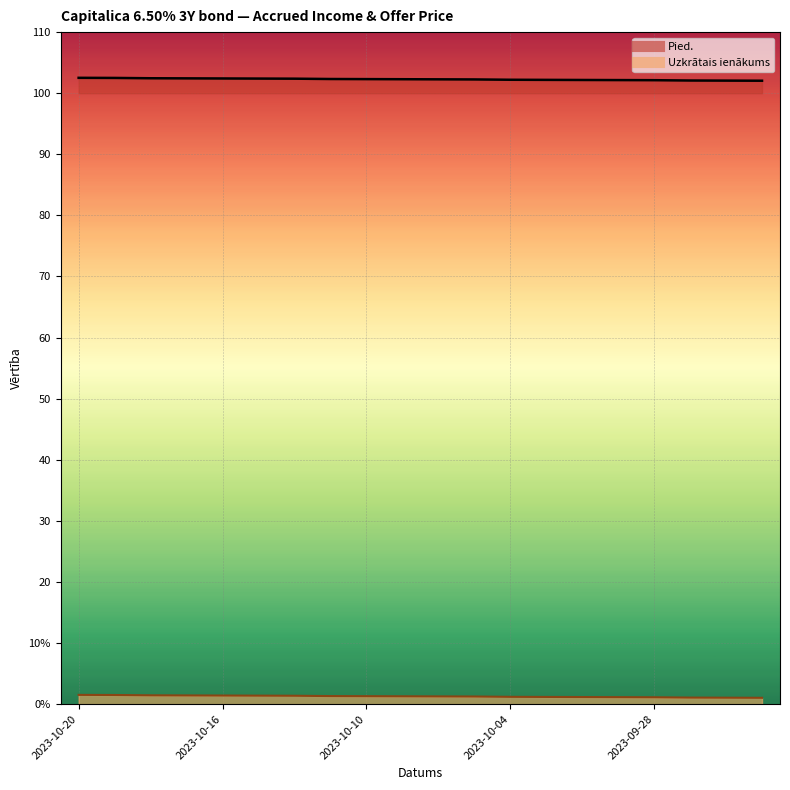

The value of Uzkrātais ienākums at 2023-09-25 is 48.2. True or false?

False